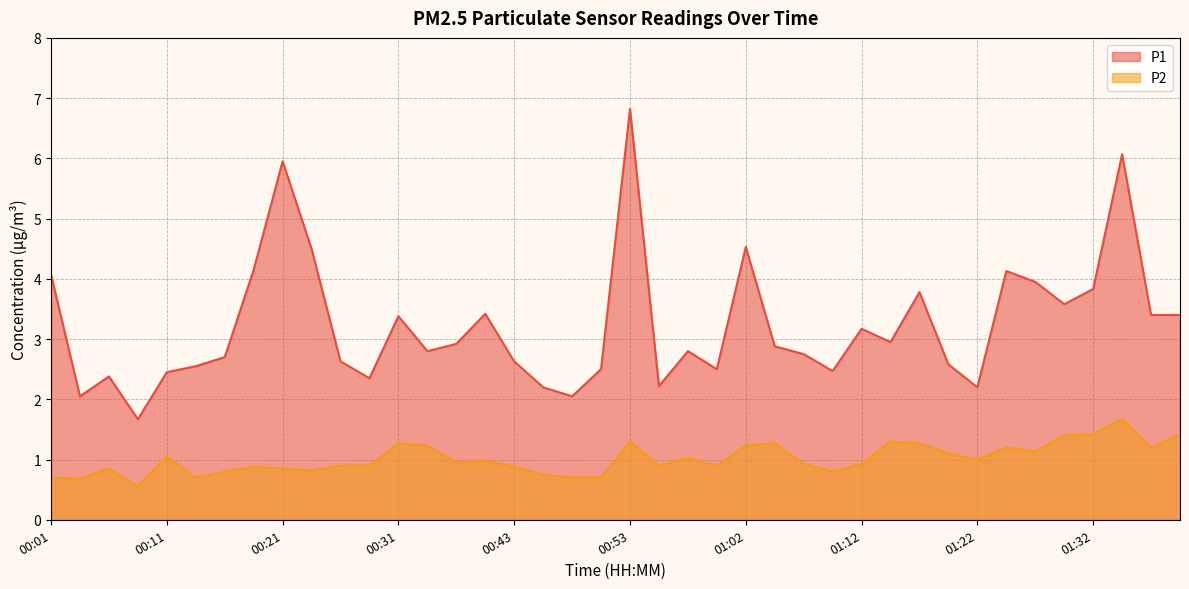

True or false: P2 and P1 intersect in this chart.

False